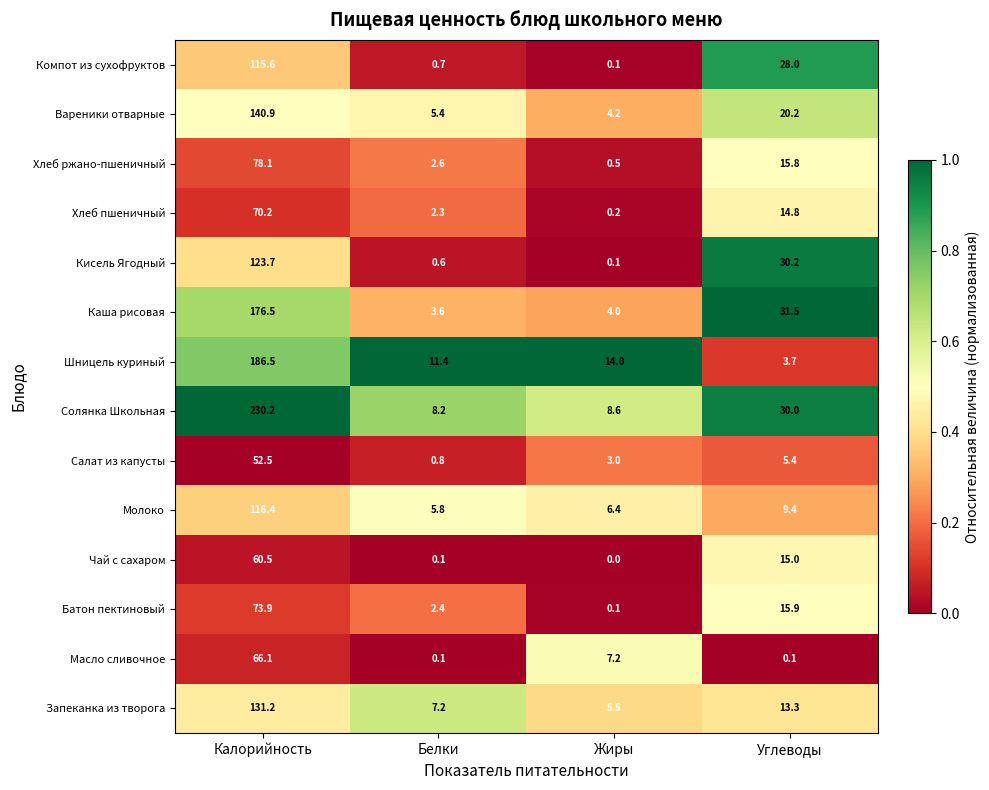

Count the number of data series in this chart.

14